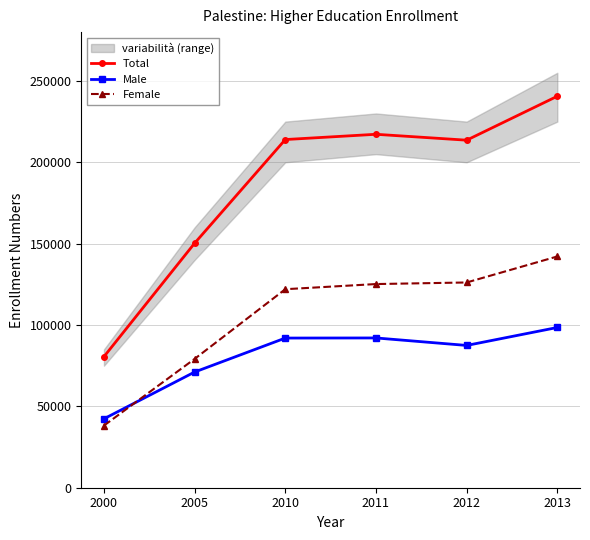

Which label corresponds to the smallest value in the chart?

2000